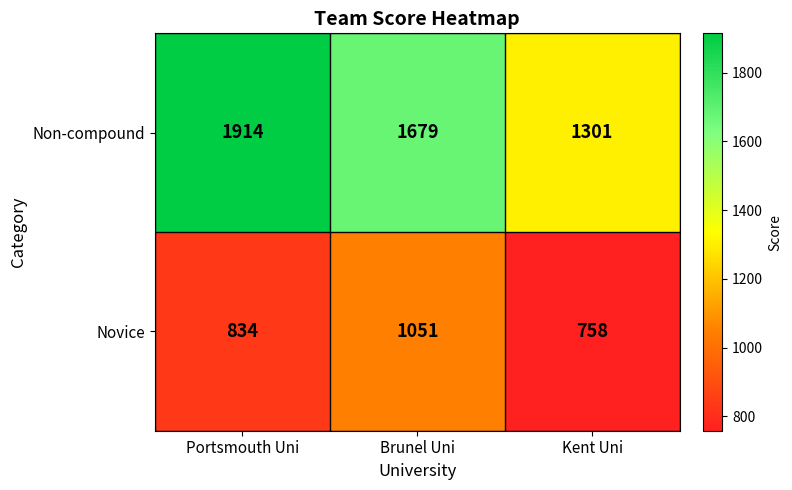

List the series in order of their overall mean, highest first.

Non-compound, Novice